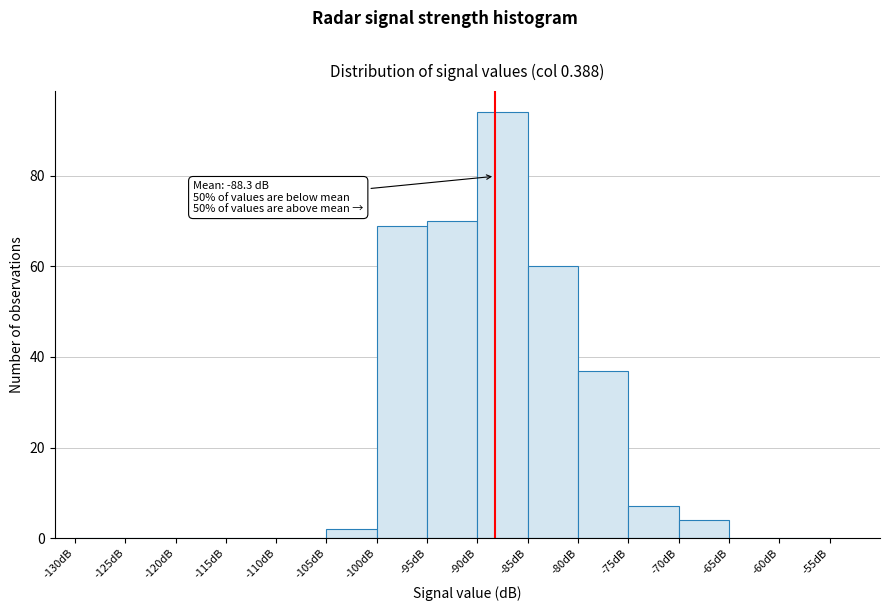

Which range on the x-axis has the tallest bar?

-90 to -85